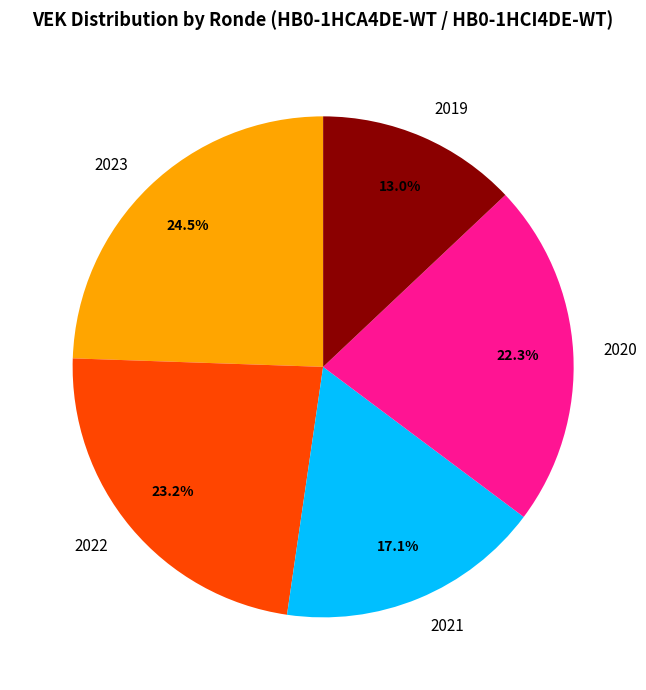

Do 2020 and 2021 together represent more than half of the pie?

No